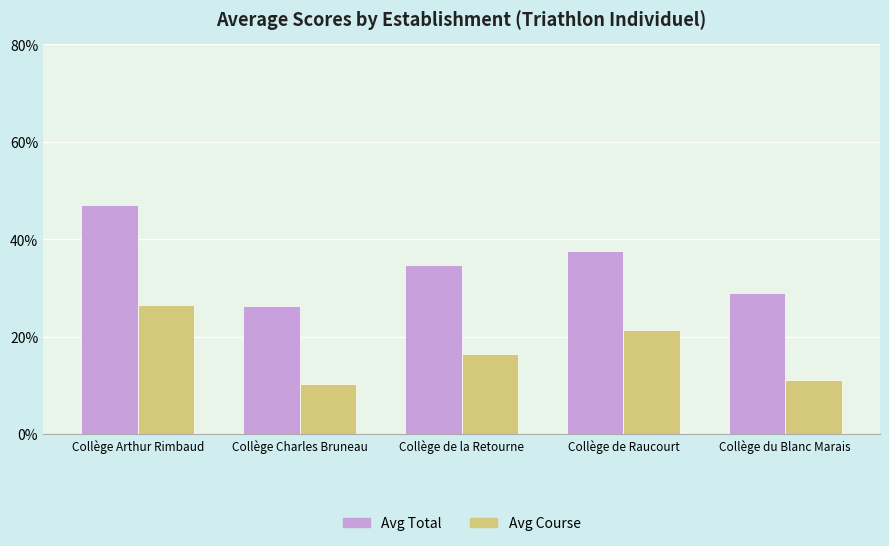

Which series has the largest range (max minus min)?

Avg Total